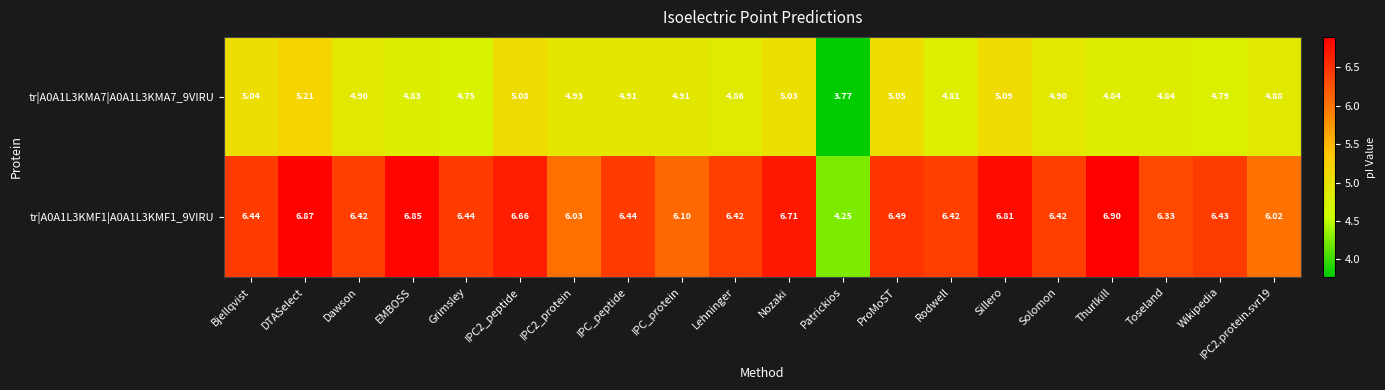

Is the value of tr|A0A1L3KMA7|A0A1L3KMA7_9VIRU at Patrickios greater than the value of tr|A0A1L3KMF1|A0A1L3KMF1_9VIRU at Patrickios?

No